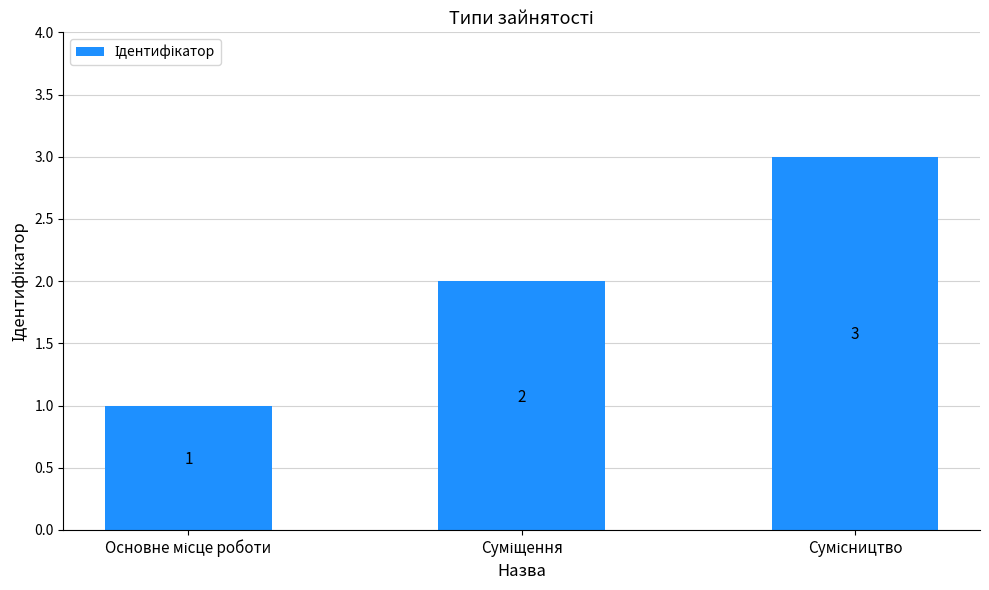

What is the sum of all values?

6